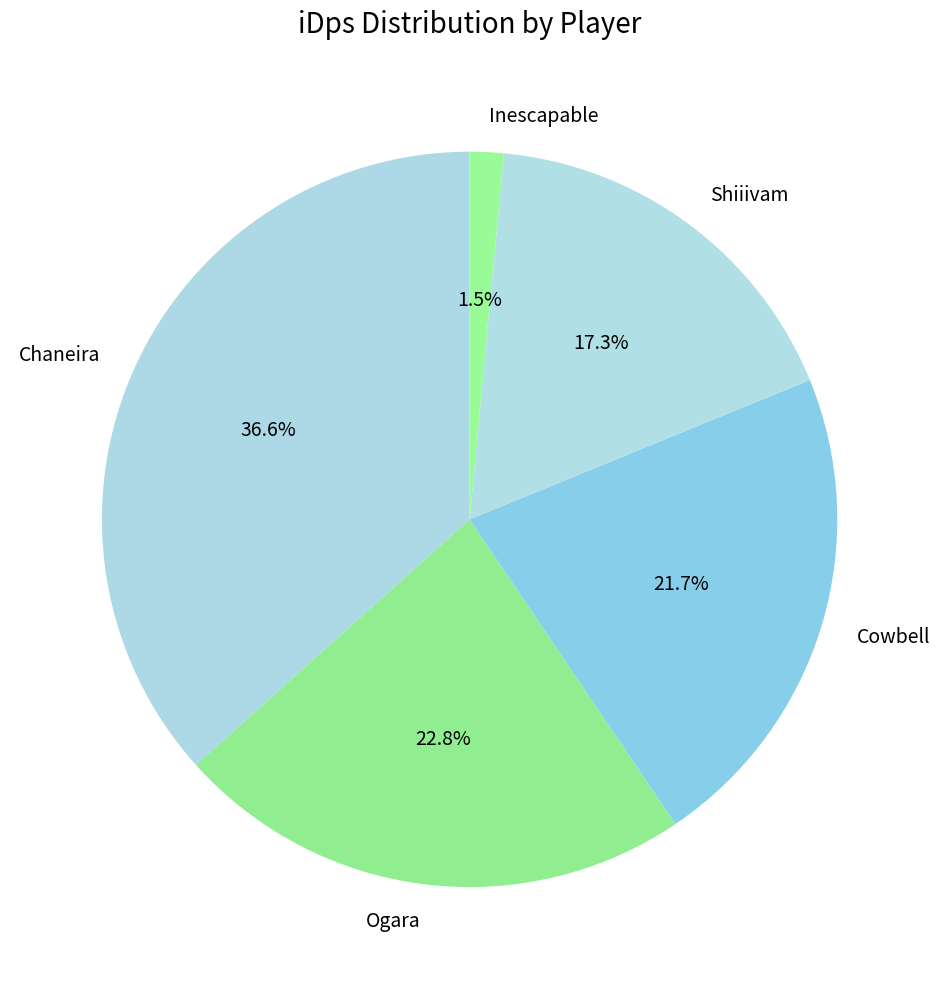

Count the number of slices in the pie.

5